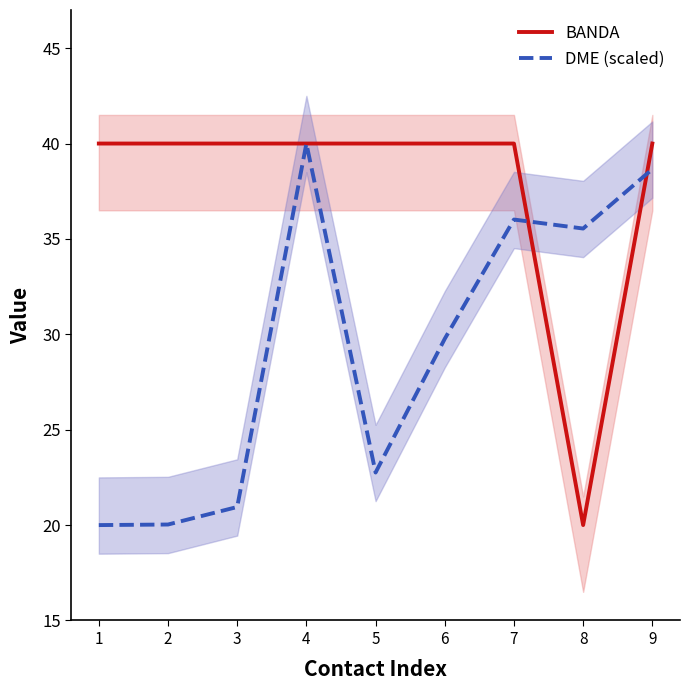

Is this an area chart (filled region under the line)?

No